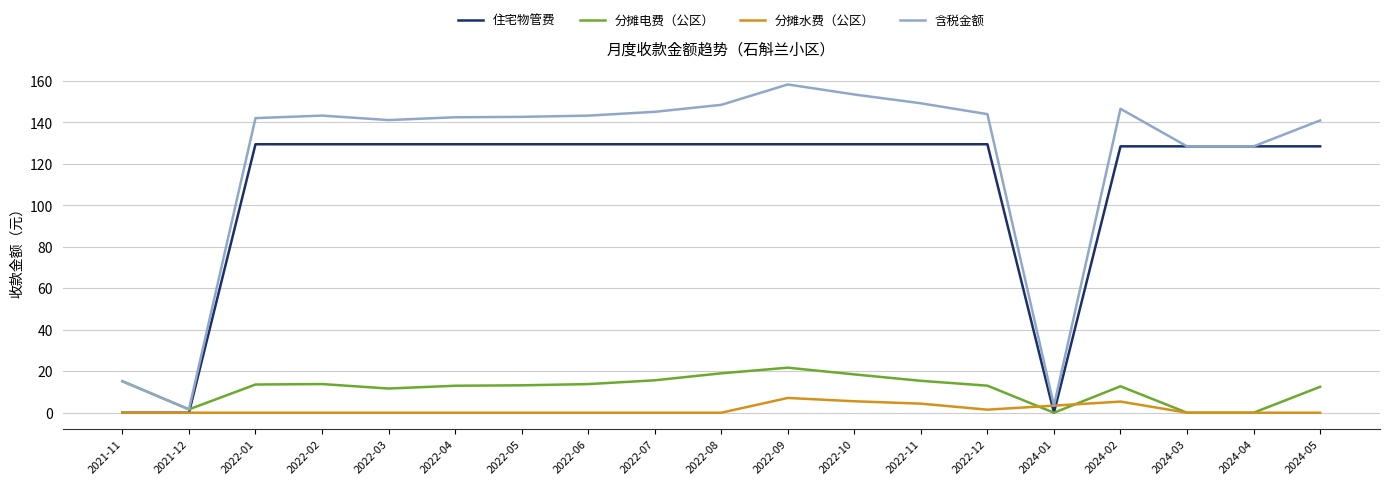

Is this an area chart (filled region under the line)?

No